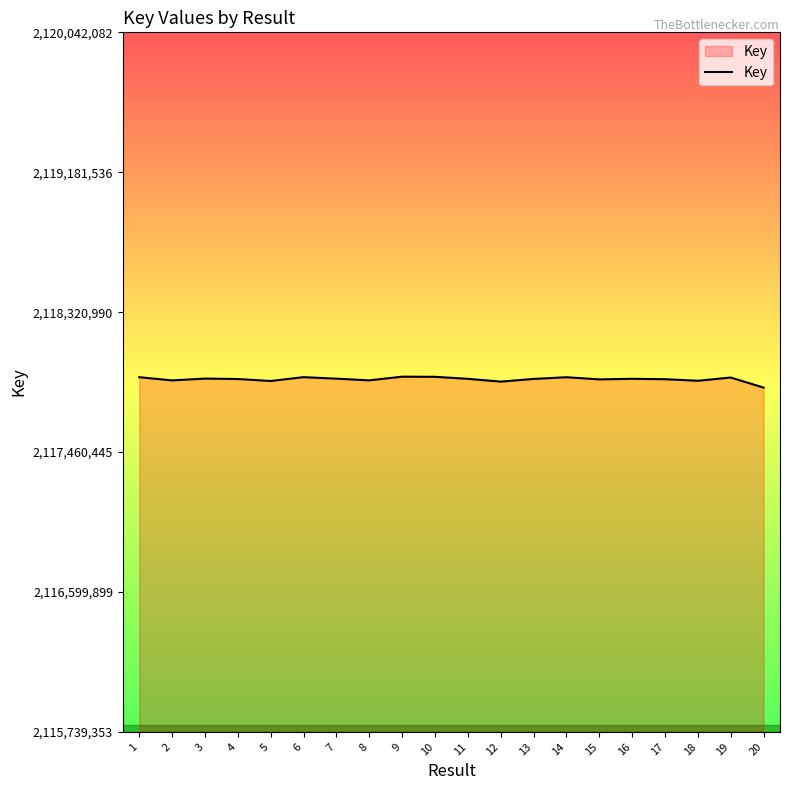

True or false: the data has more than 1 interior local peaks.

True